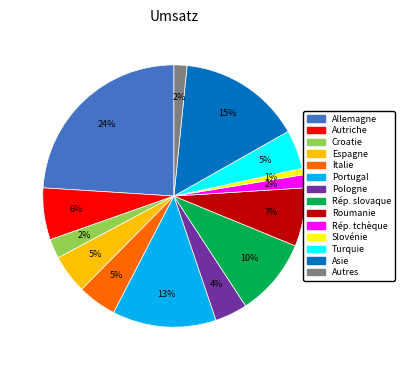

Is there a majority slice in this chart?

No